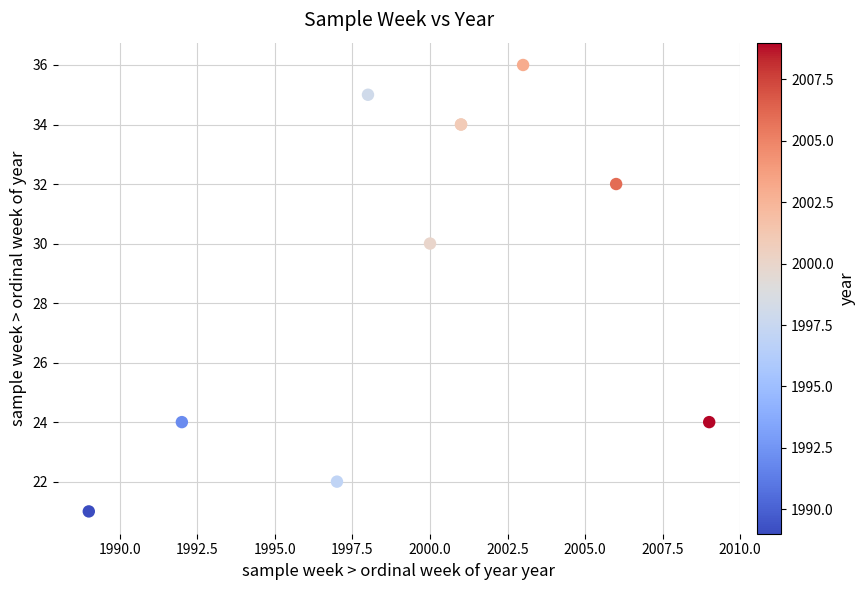

What Y value in the scatter plot is closest to 28?

30